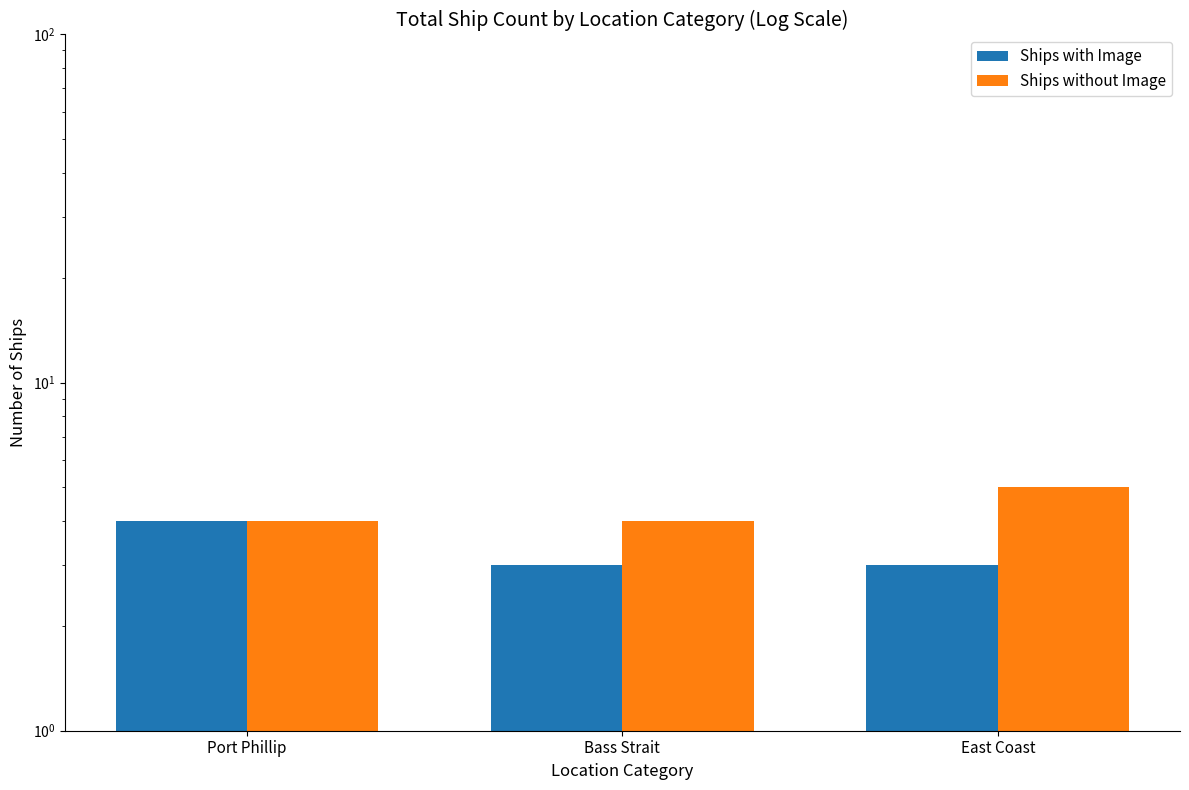

What is the maximum value shown in the chart?

5